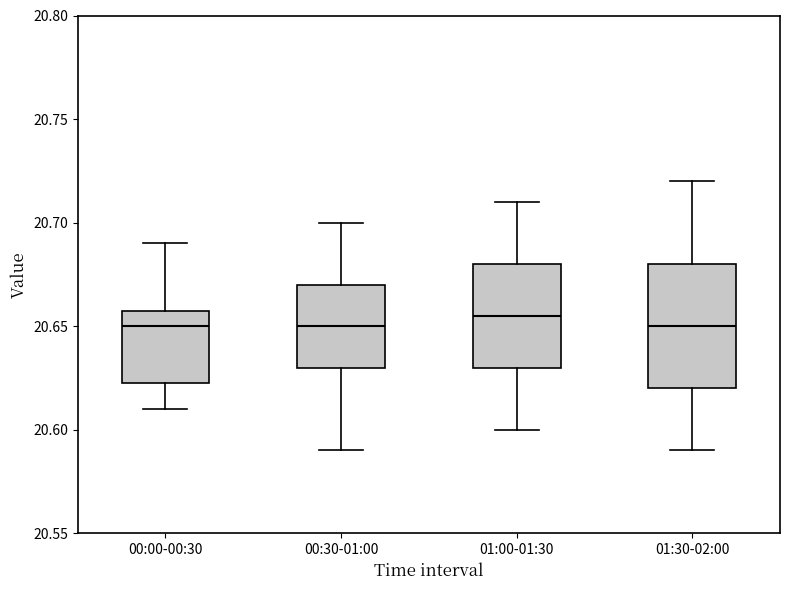

Reading left to right, transcribe this box plot: for each box, give where its median line is, the range the box spans, and where its two whiskers end, as read against the y-axis. The values are not printed on the chart, so give them approximately, as read against the axis.

00:00-00:30: median 20.650, box 20.625 to 20.660, whiskers 20.610 to 20.690
00:30-01:00: median 20.650, box 20.630 to 20.670, whiskers 20.590 to 20.700
01:00-01:30: median 20.655, box 20.630 to 20.680, whiskers 20.600 to 20.710
01:30-02:00: median 20.650, box 20.620 to 20.680, whiskers 20.590 to 20.720